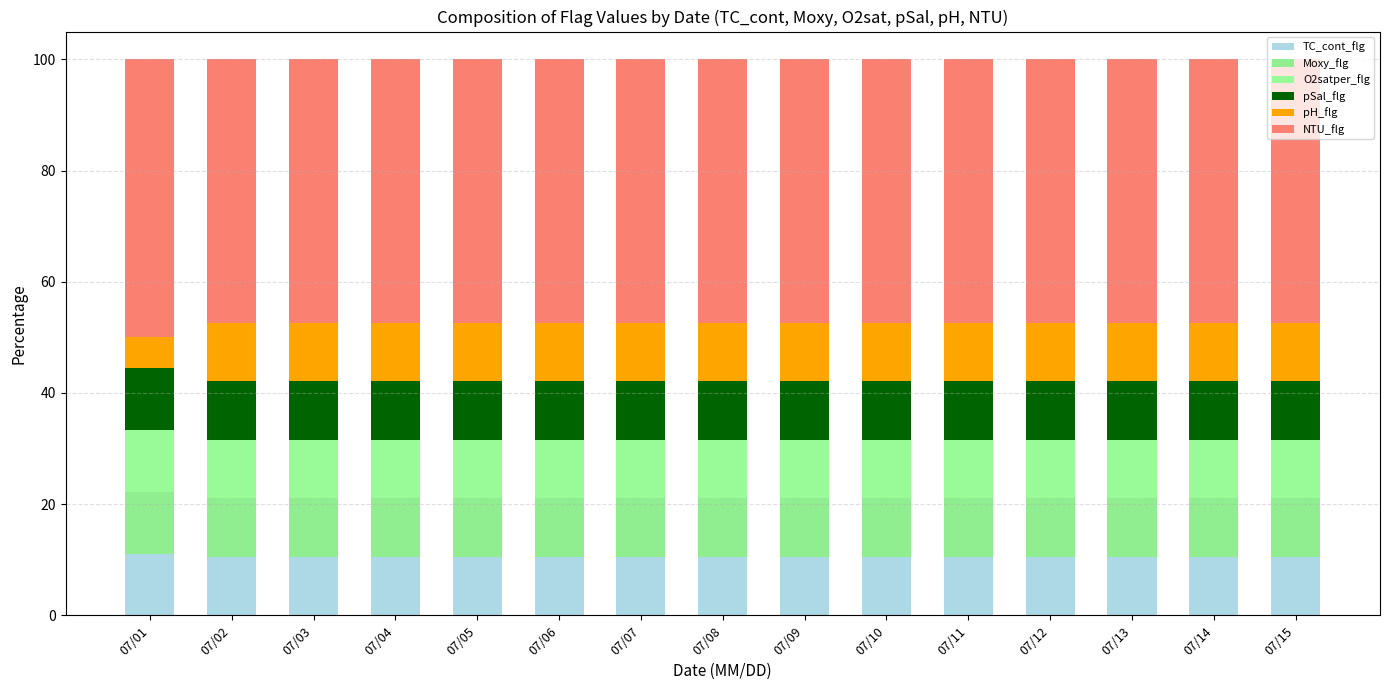

How many distinct data groups are displayed?

6